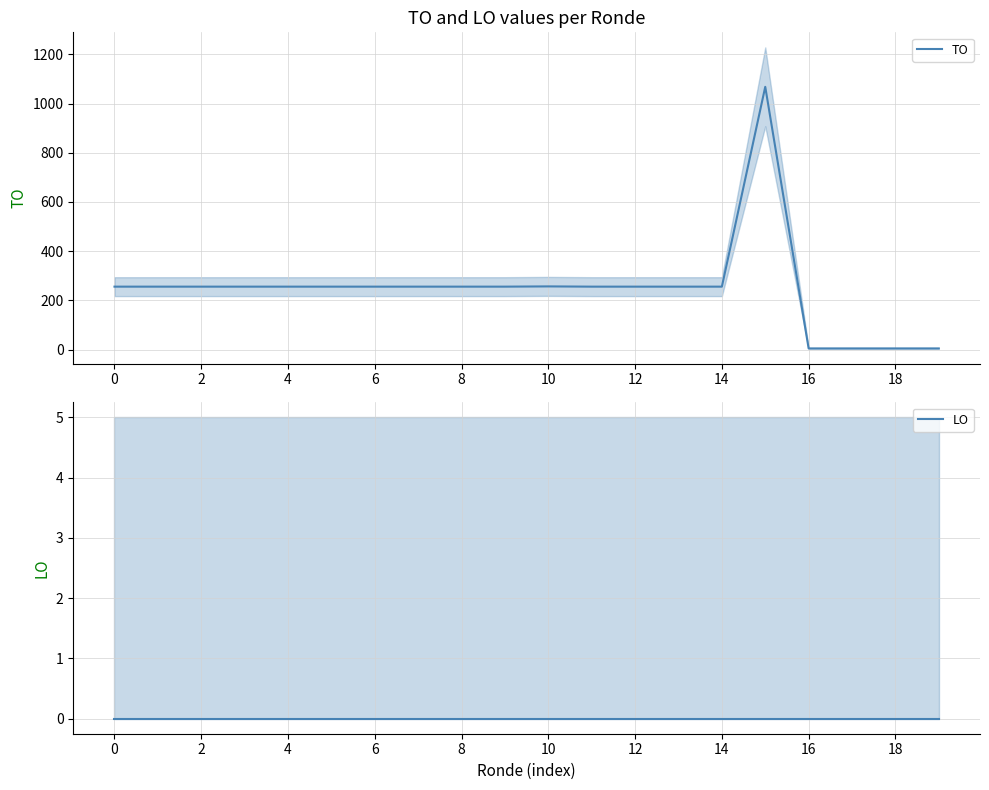

How many lines are shown in the chart?

2